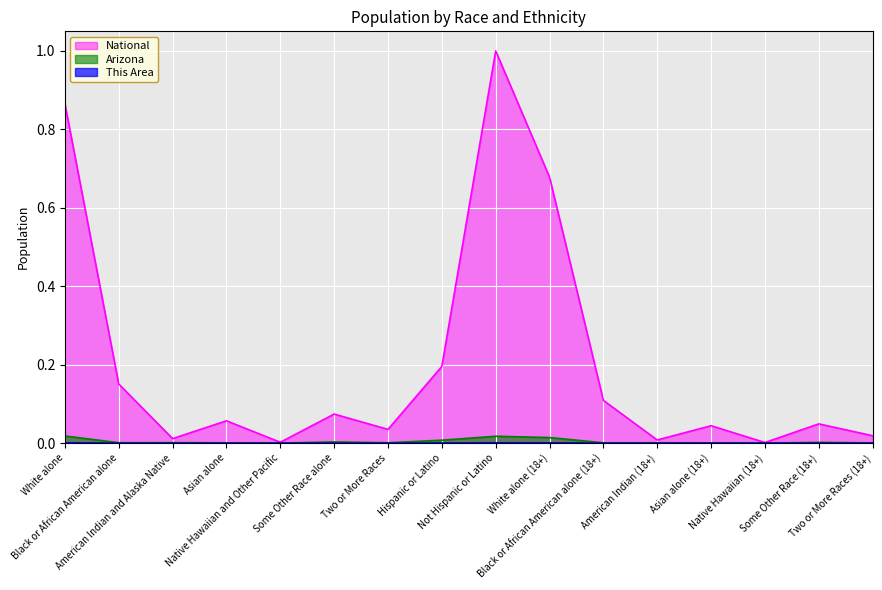

Which series has the largest total across all categories?

National